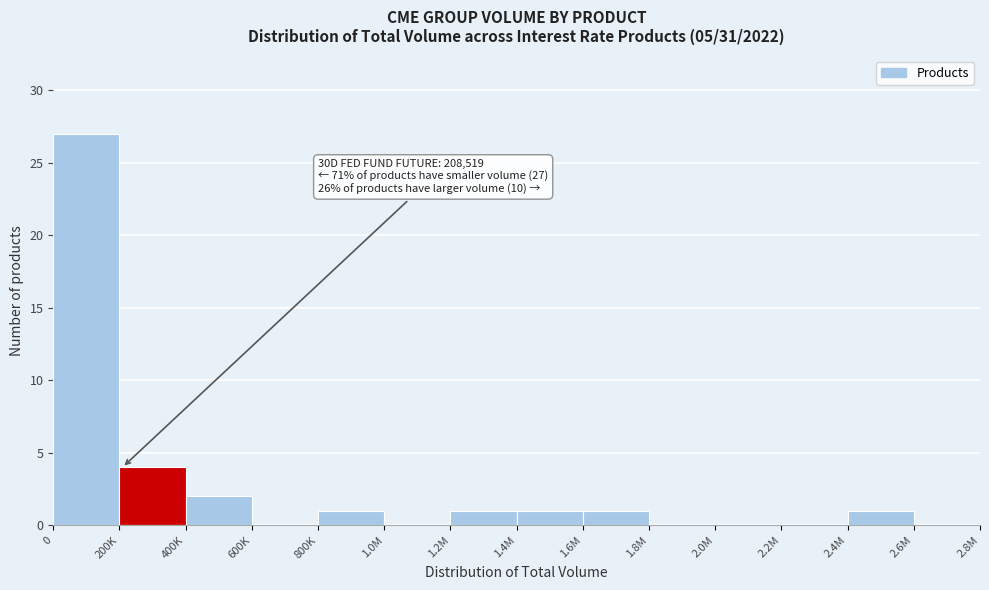

Reading left to right, list all the values displayed in this chart.

0=27	200K=4	400K=2	600K=0	800K=1	1.0M=0	1.2M=1	1.4M=1	1.6M=1	1.8M=0	2.0M=0	2.2M=0	2.4M=1	2.6M=0